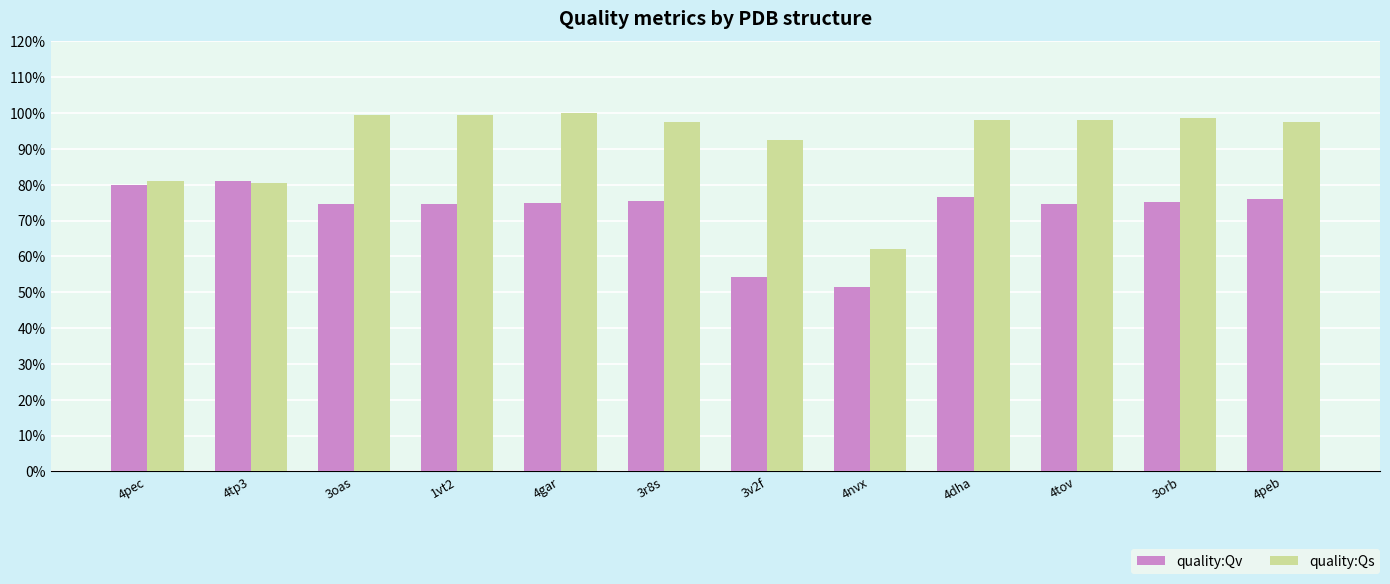

Rank the series at 3r8s from lowest to highest value.

quality:Qv, quality:Qs